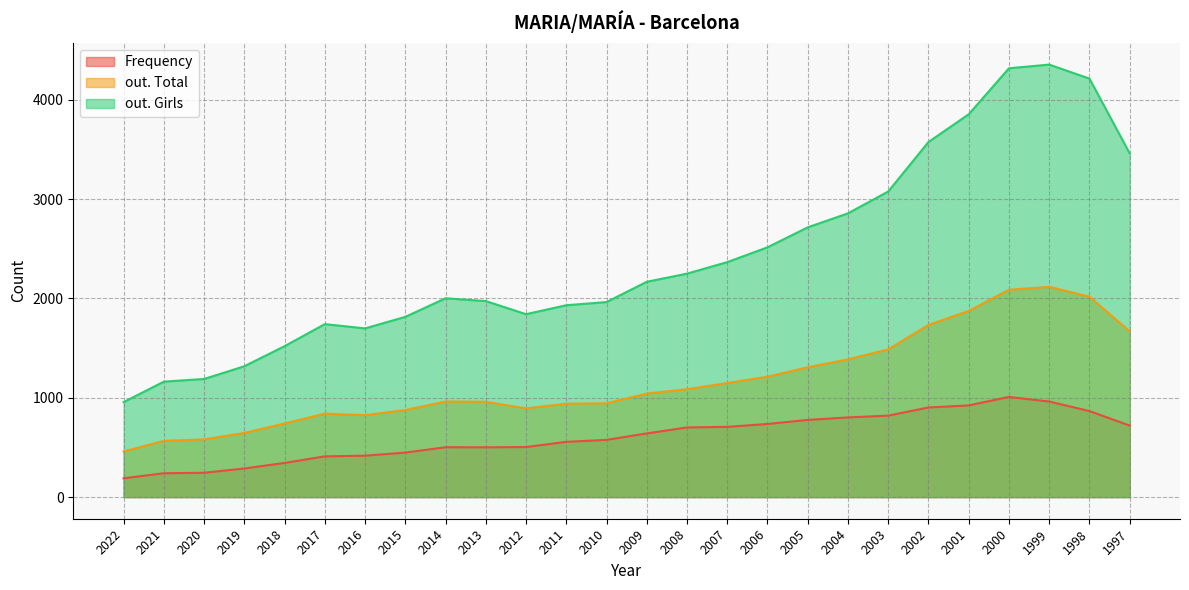

At how many categories does at least one series exceed 371?

26